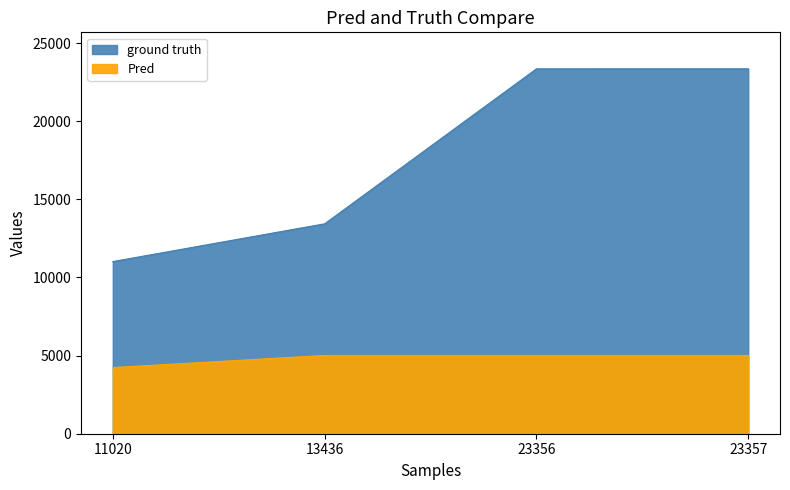

How many values in the Pred series are below 5011?

1